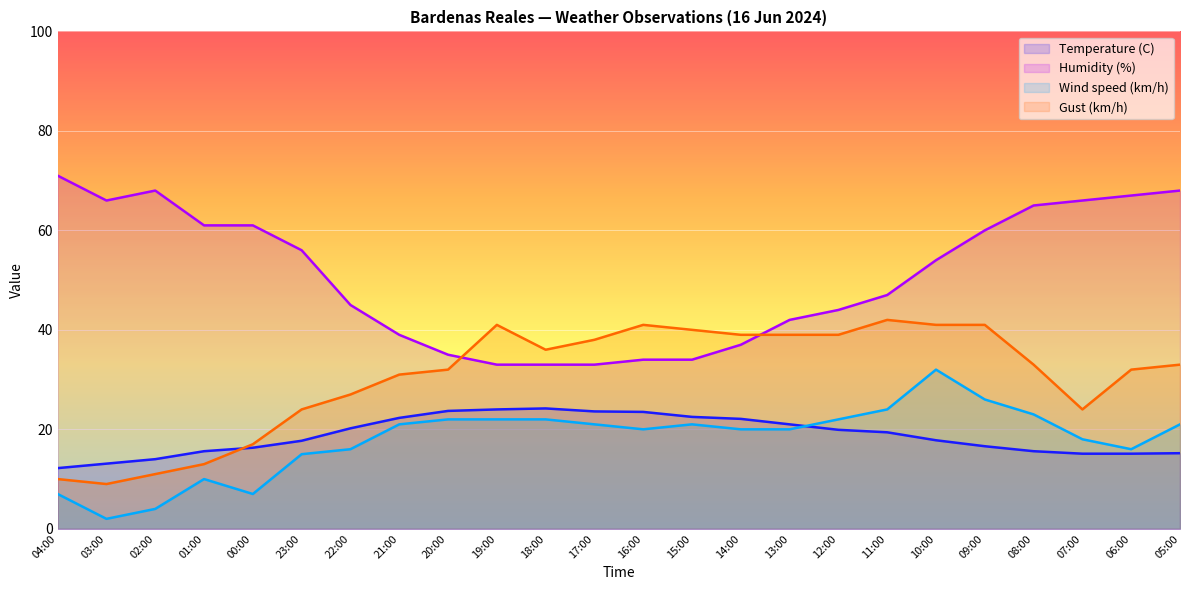

Where is the first local maximum for Gust (km/h)?

19:00